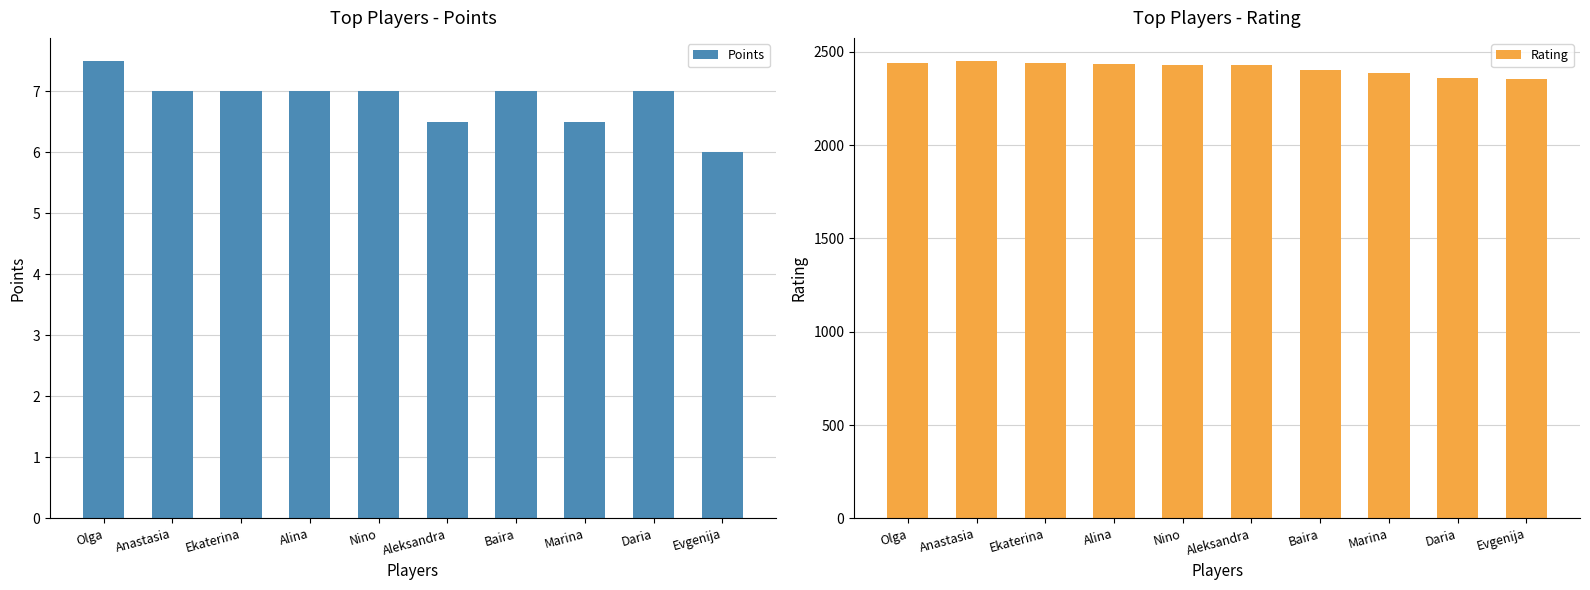

Which label corresponds to the smallest value in the chart?

Evgenija